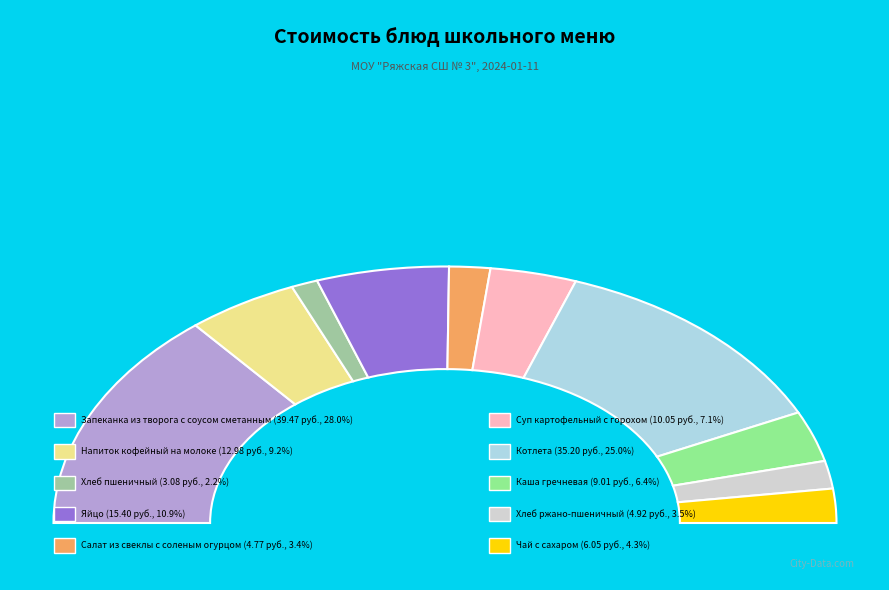

Which has a higher value, Напиток кофейный на молоке or Яйцо?

Яйцо